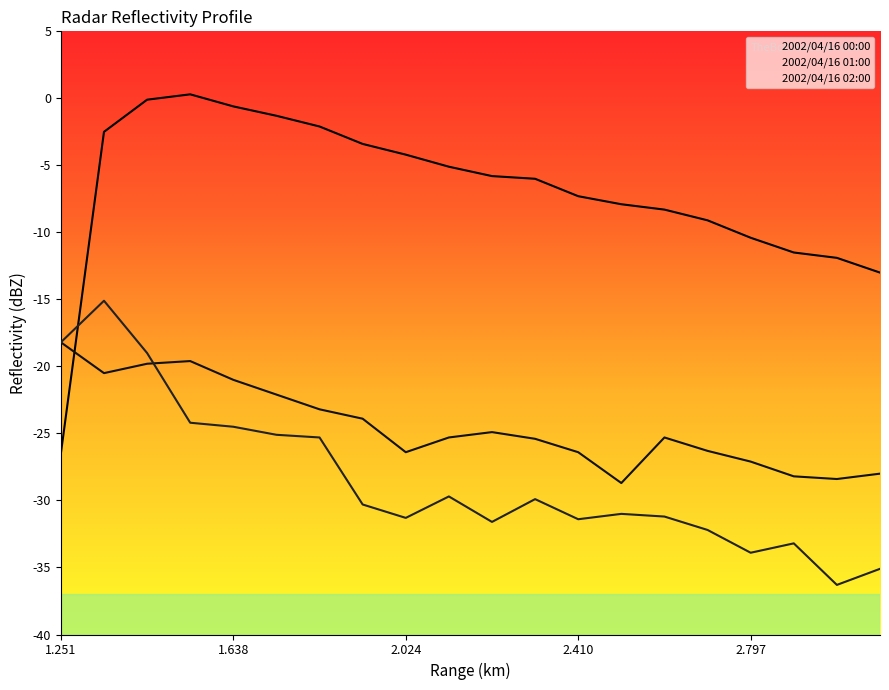

What is the difference between the maximum and second lowest values in the 2002/04/16 01:00 series?

10.2